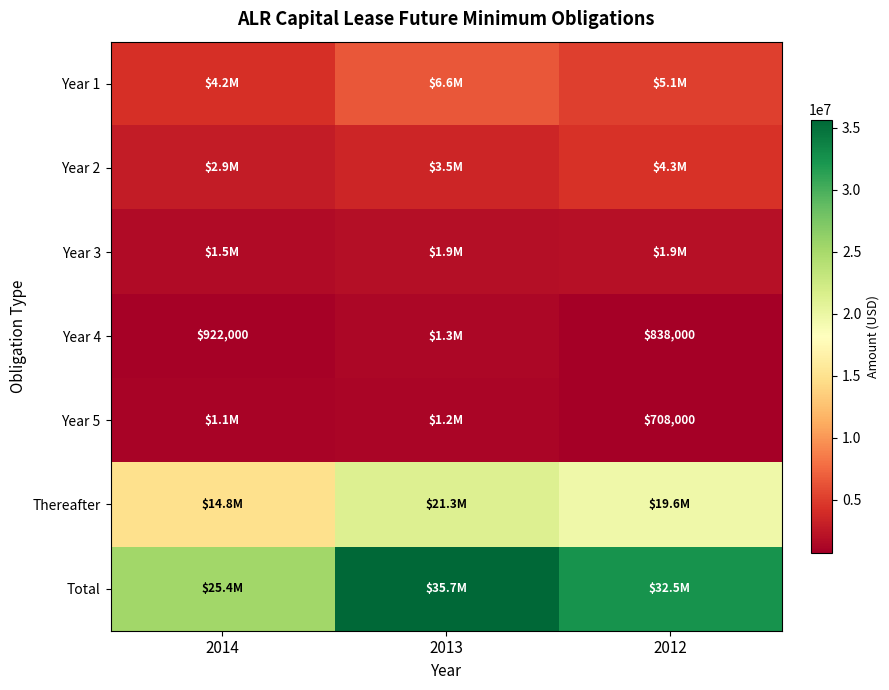

The Year 4 series shows 308119 at 2014. True or false?

False